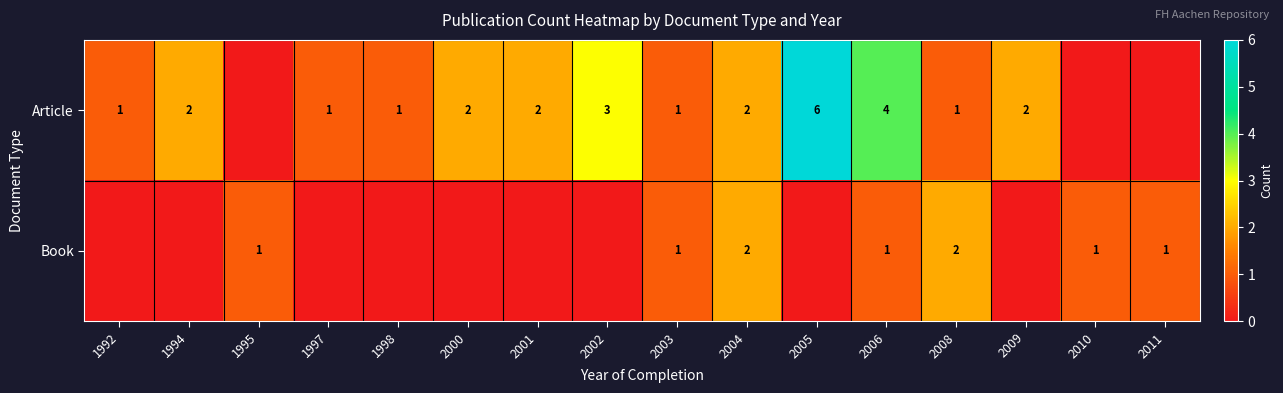

What is the difference between the highest and lowest values at 2000?

2